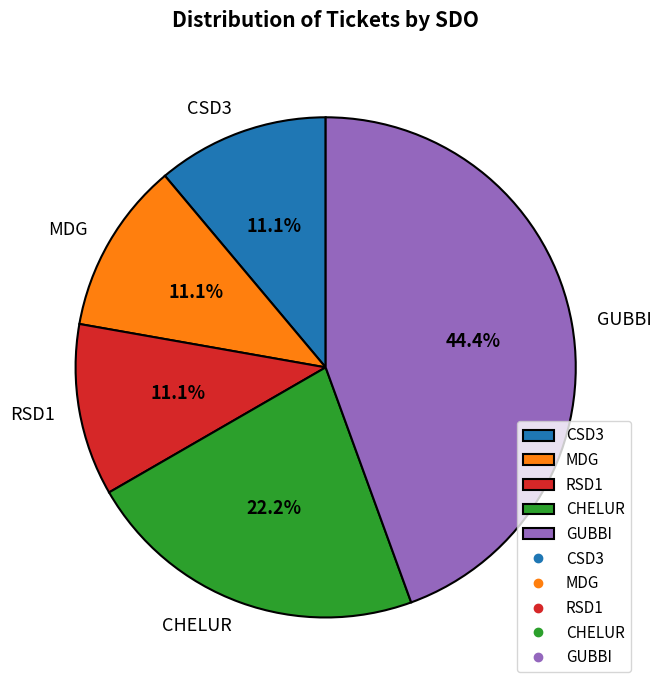

To the nearest percent, what is the average slice percentage?

20%